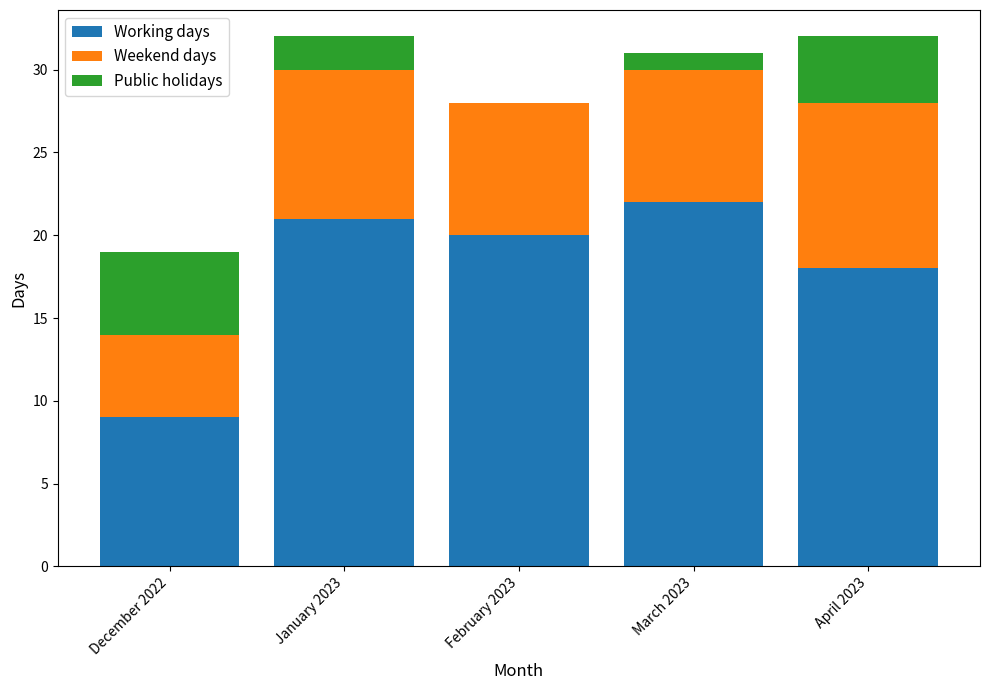

What is the total value across all series at December 2022?

19